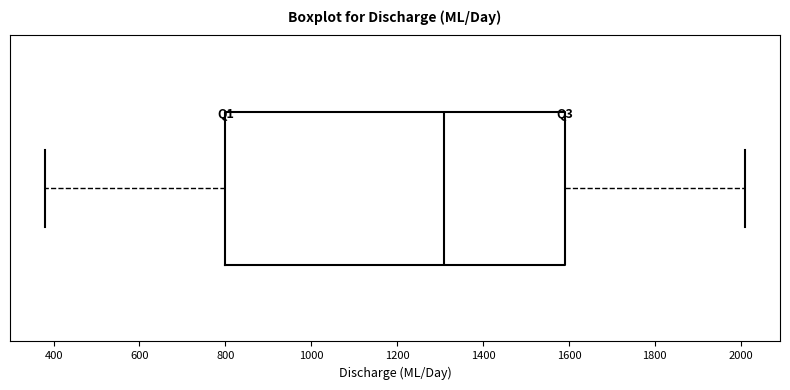

Transcribe this box plot: give where the median line is, the range the box spans, and where the two whiskers end, as read against the x-axis. The values are not printed on the chart, so give them approximately, as read against the axis.

median 1320, box 800 to 1600, whiskers 380 to 2020